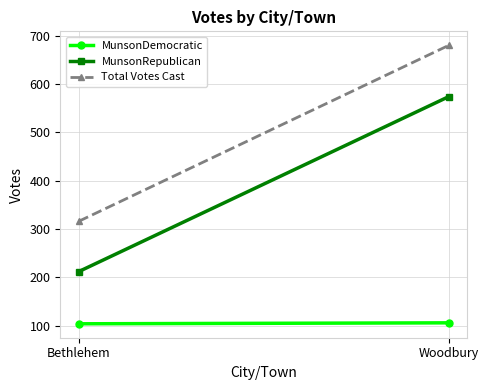

Which category has the lowest value in the Total Votes Cast series?

Bethlehem